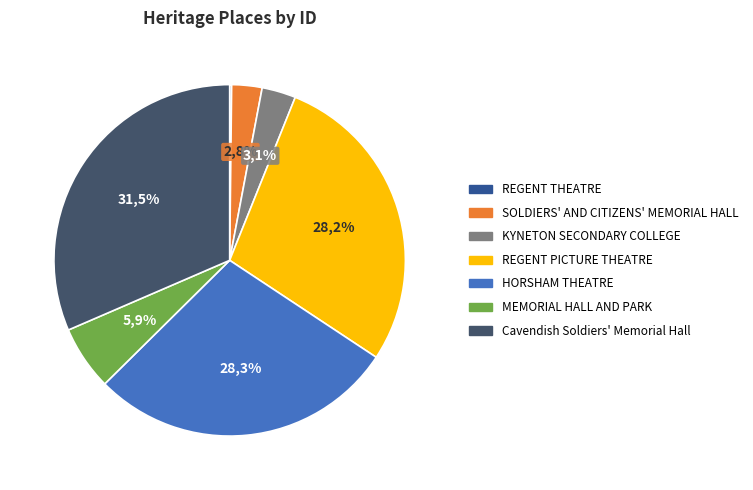

To the nearest percent, what is the difference between the REGENT PICTURE THEATRE and Cavendish Soldiers' Memorial Hall slice percentages?

3%